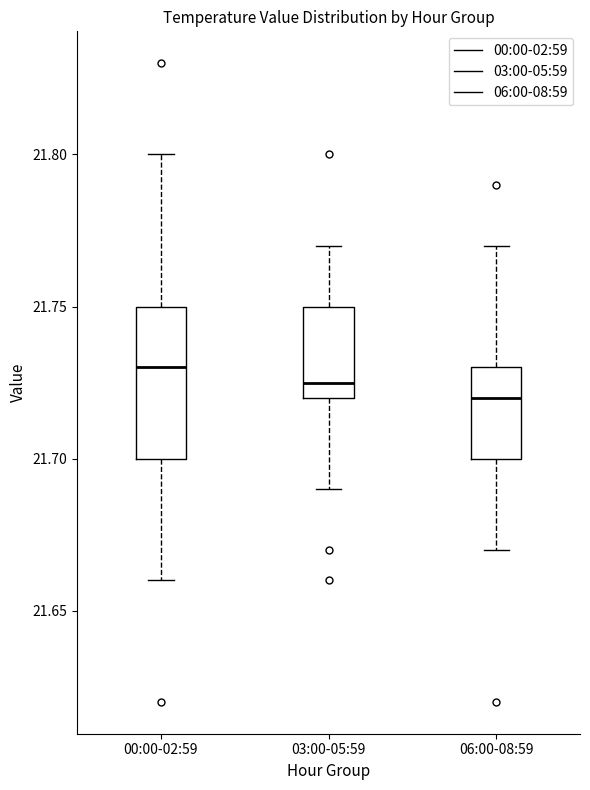

Reading left to right, read every box against the y-axis: the position of its median line, the range the box covers, and the ends of its whiskers. The values are not printed on the chart, so give them approximately, as read against the axis.

00:00-02:59: median 21.730, box 21.700 to 21.750, whiskers 21.660 to 21.800
03:00-05:59: median 21.725, box 21.720 to 21.750, whiskers 21.690 to 21.770
06:00-08:59: median 21.720, box 21.700 to 21.730, whiskers 21.670 to 21.770